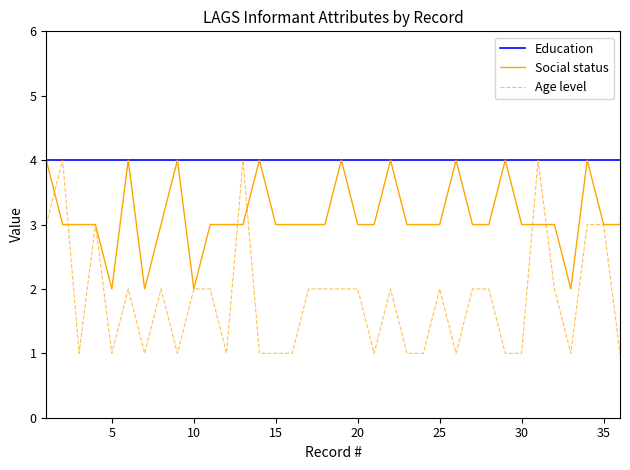

How many distinct data groups are displayed?

3